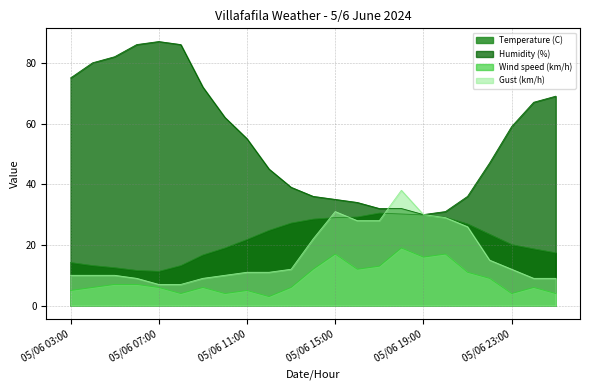

What is the difference between the second highest and minimum values in the Wind speed (km/h) series?

14.0